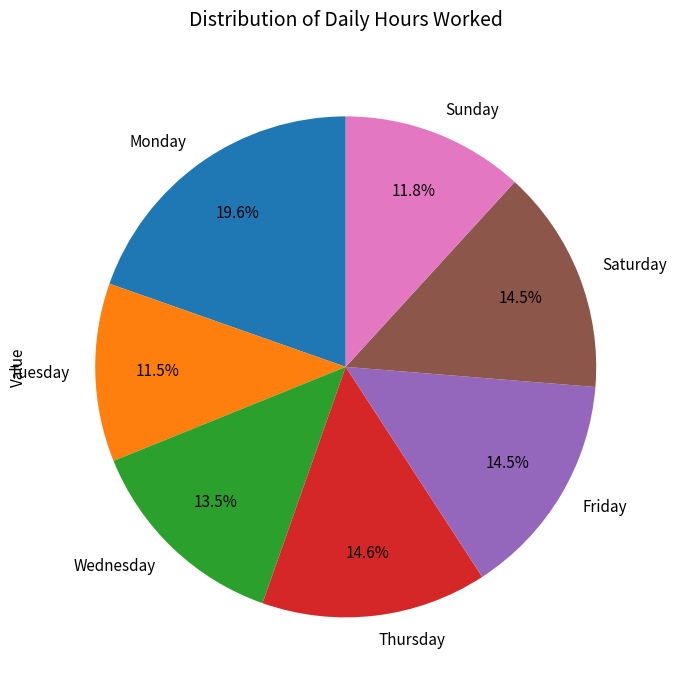

To the nearest percent, what is the difference between the largest and smallest slice percentages?

8%